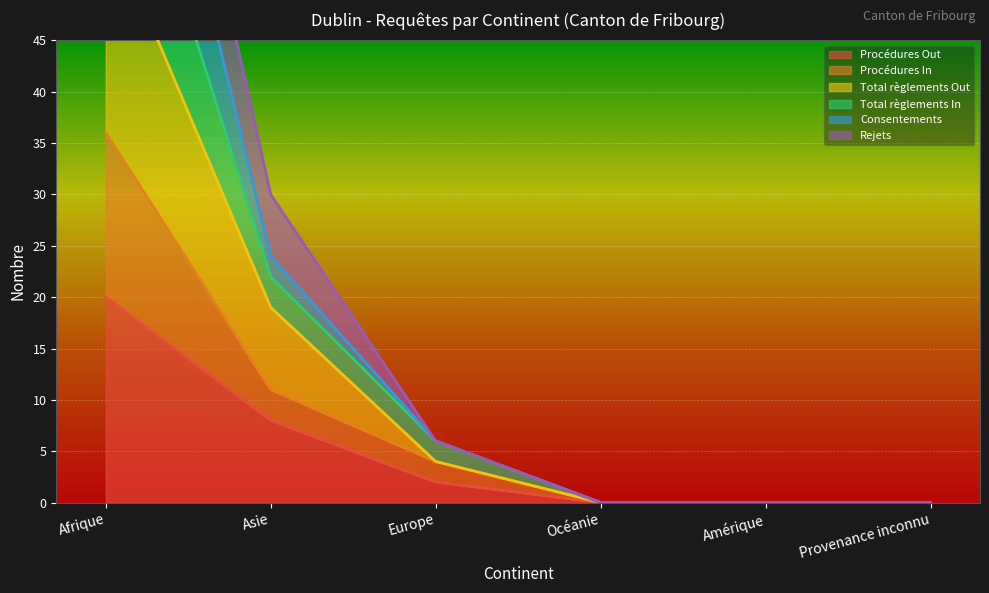

The value of Procédures Out at Asie is 2. True or false?

False